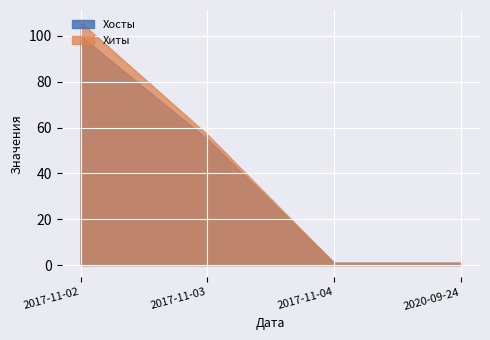

How many data points does each series have?

4